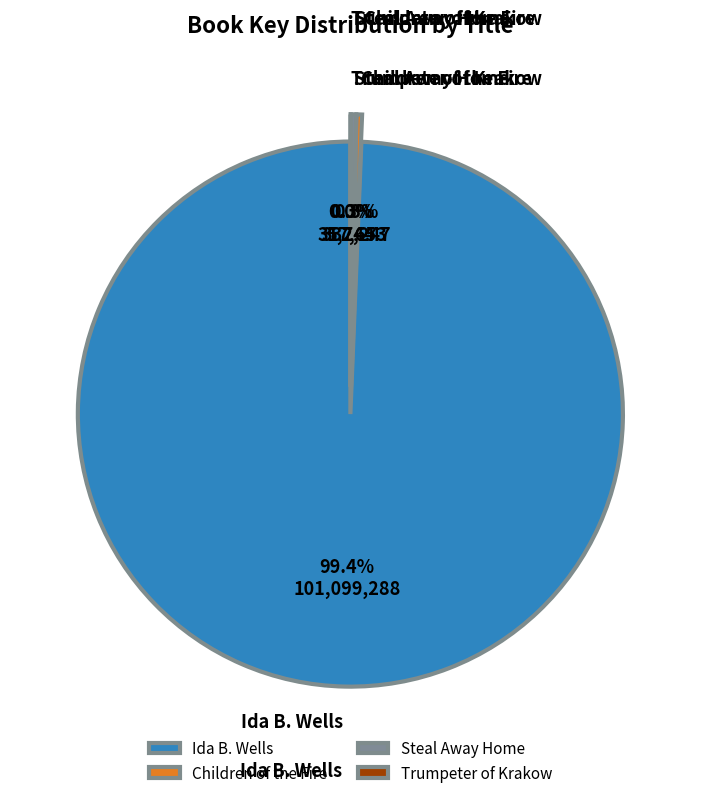

To the nearest percent, what is the combined percentage of Children of the Fire and Ida B. Wells?

100%